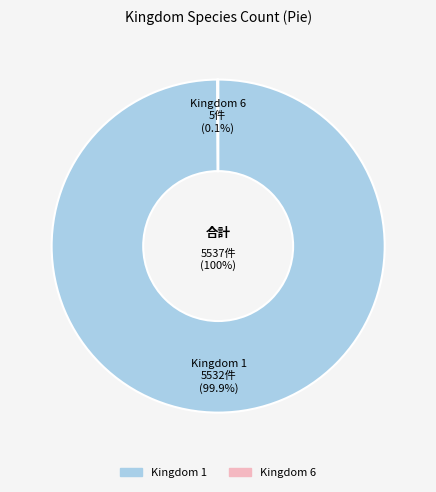

How many segments does this pie chart have?

2